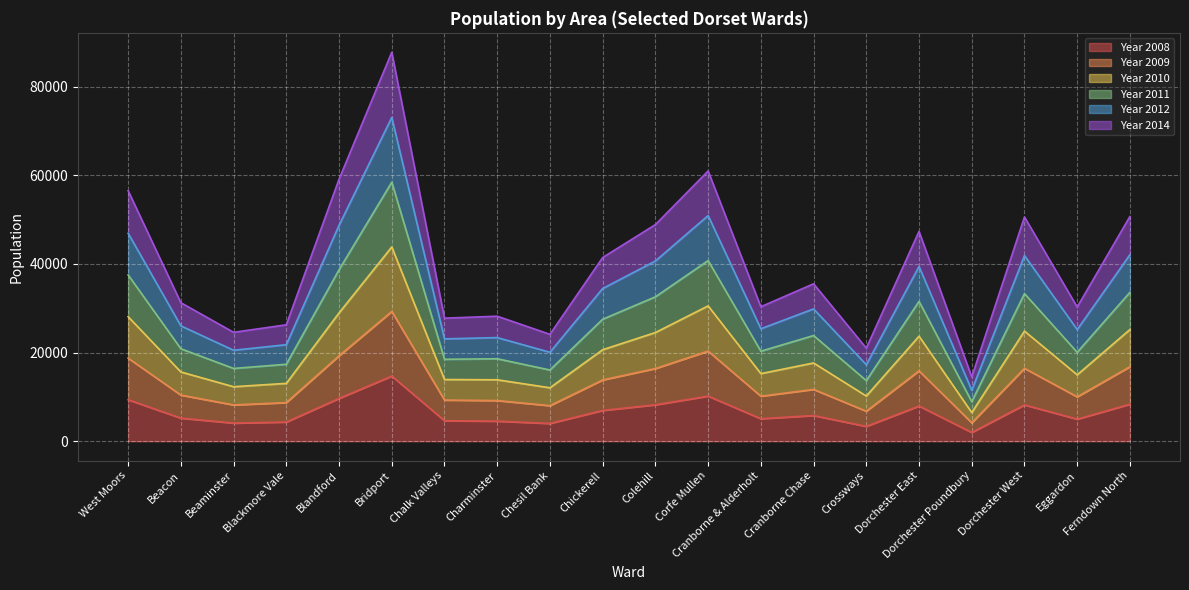

True or false: Year 2008 has a value of 5211 at Beacon.

True